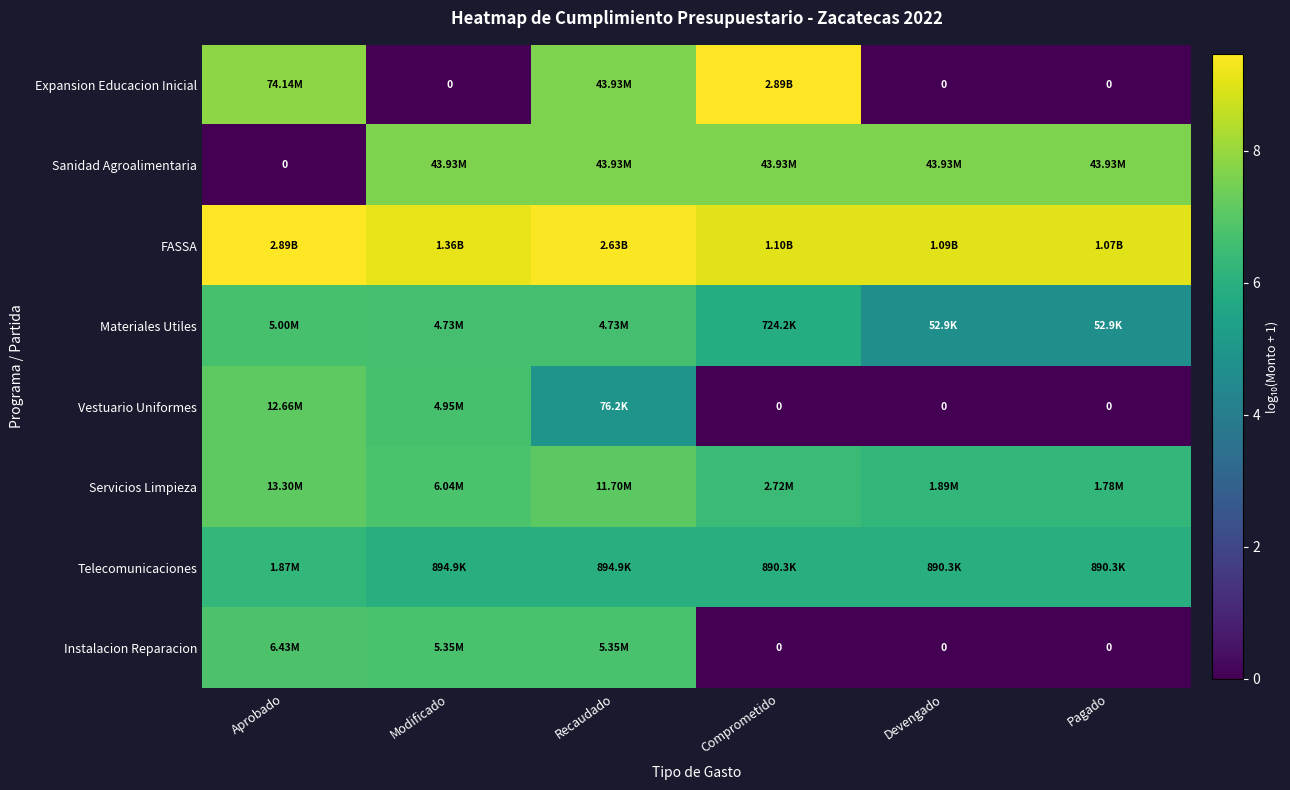

The value of Instalacion Reparacion at Modificado is 10.8. True or false?

False